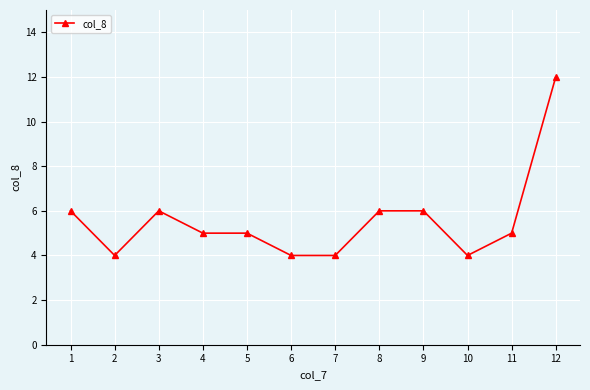

Where is the first local minimum?

2